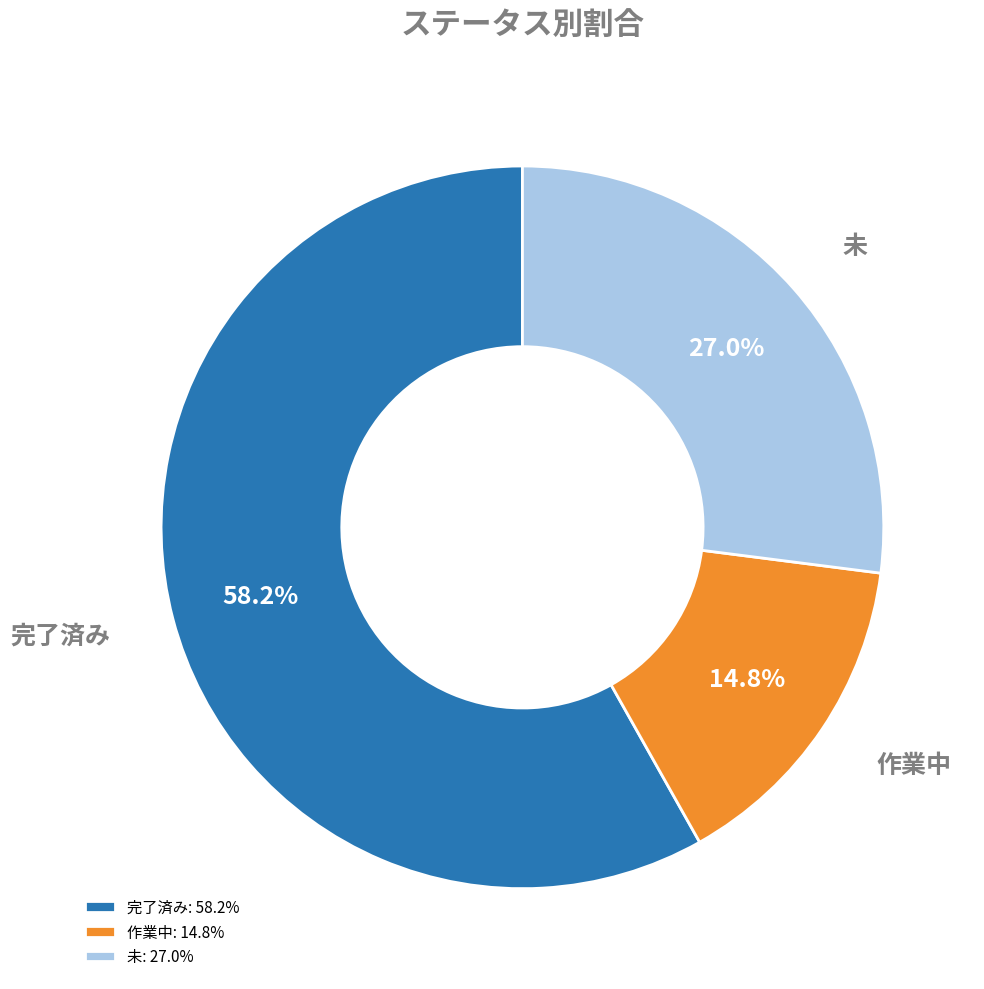

To the nearest percent, what is the difference between the 未 and 完了済み slice percentages?

31%